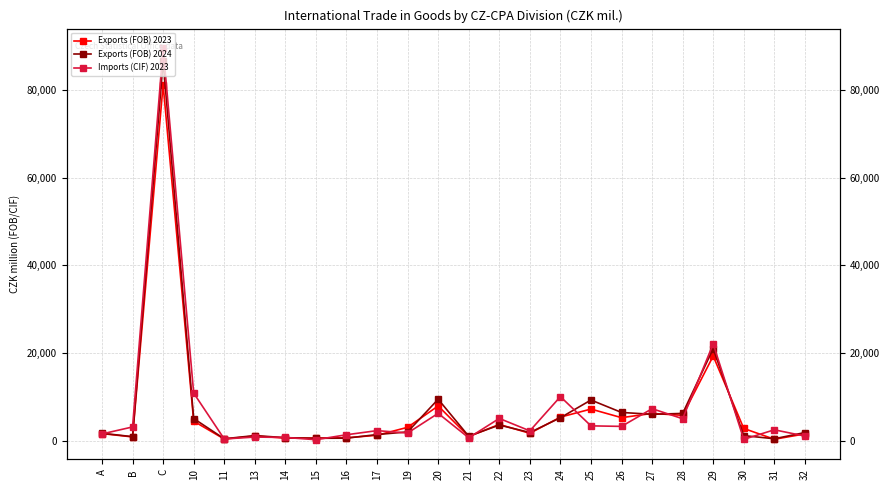

True or false: Exports (FOB) 2023 has a value of 5302 at 26.

True